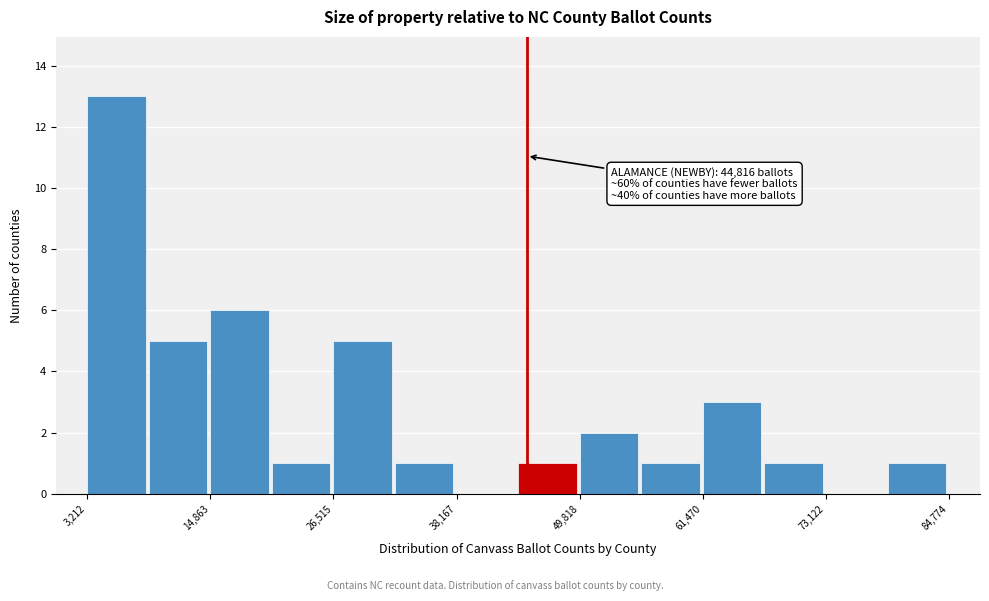

Around what value on the x-axis is the tallest bar? Give the approximate position of its centre, as read against the axis.

6000